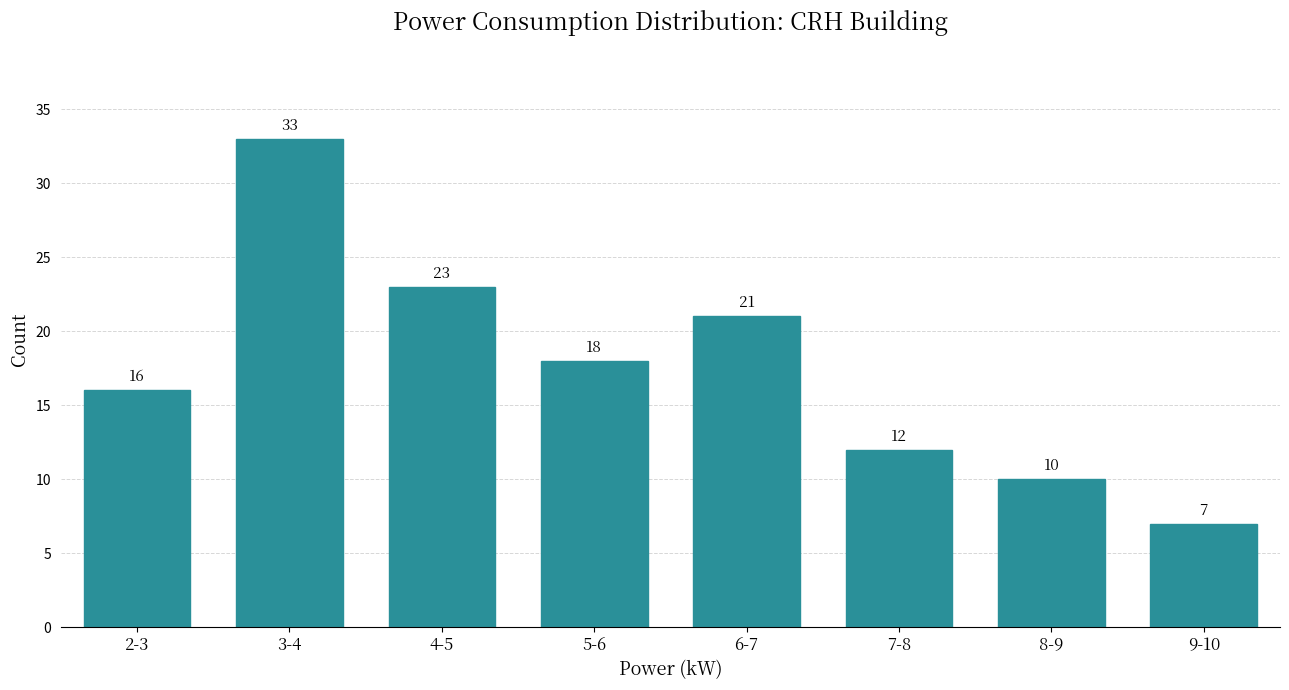

Reading right to left, list all the values displayed in this chart.

9-10=7	8-9=10	7-8=12	6-7=21	5-6=18	4-5=23	3-4=33	2-3=16